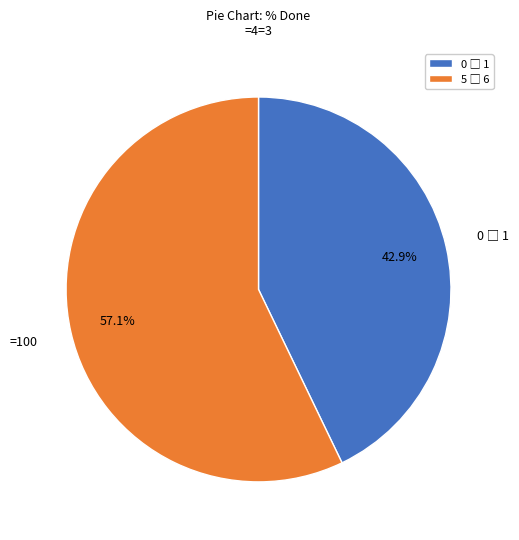

Is there any slice that represents more than half of the pie?

Yes